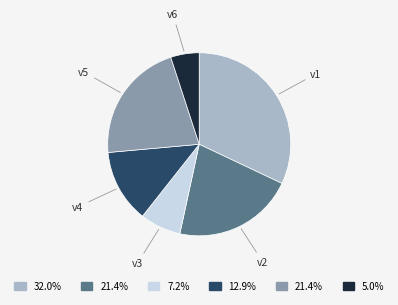

Combined, do v5 and v1 account for over 50%?

Yes